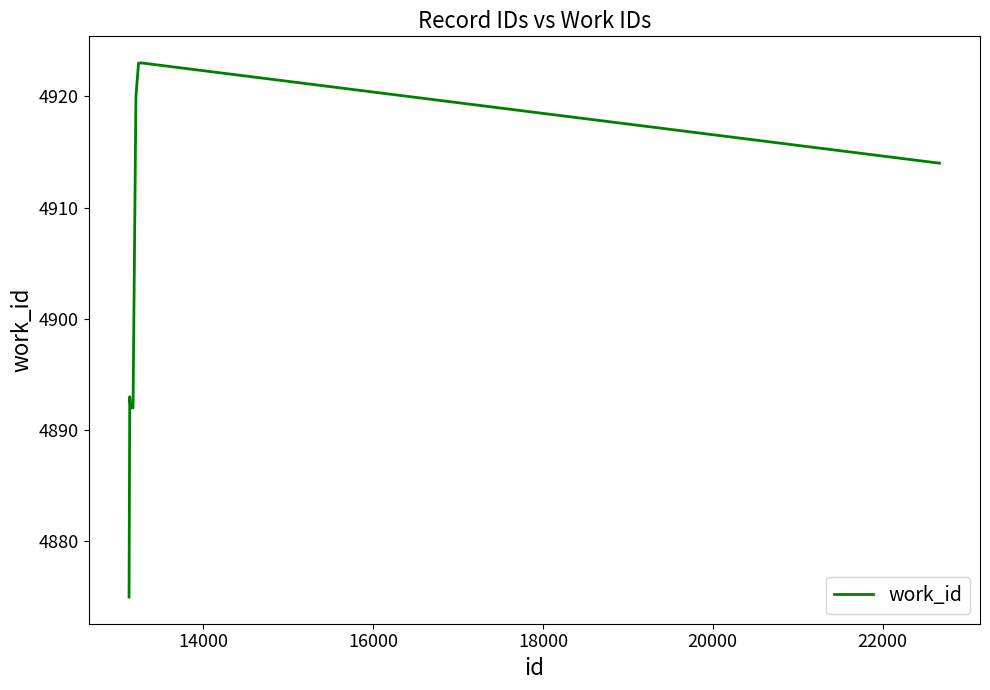

What is the minimum value shown in the chart?

4875